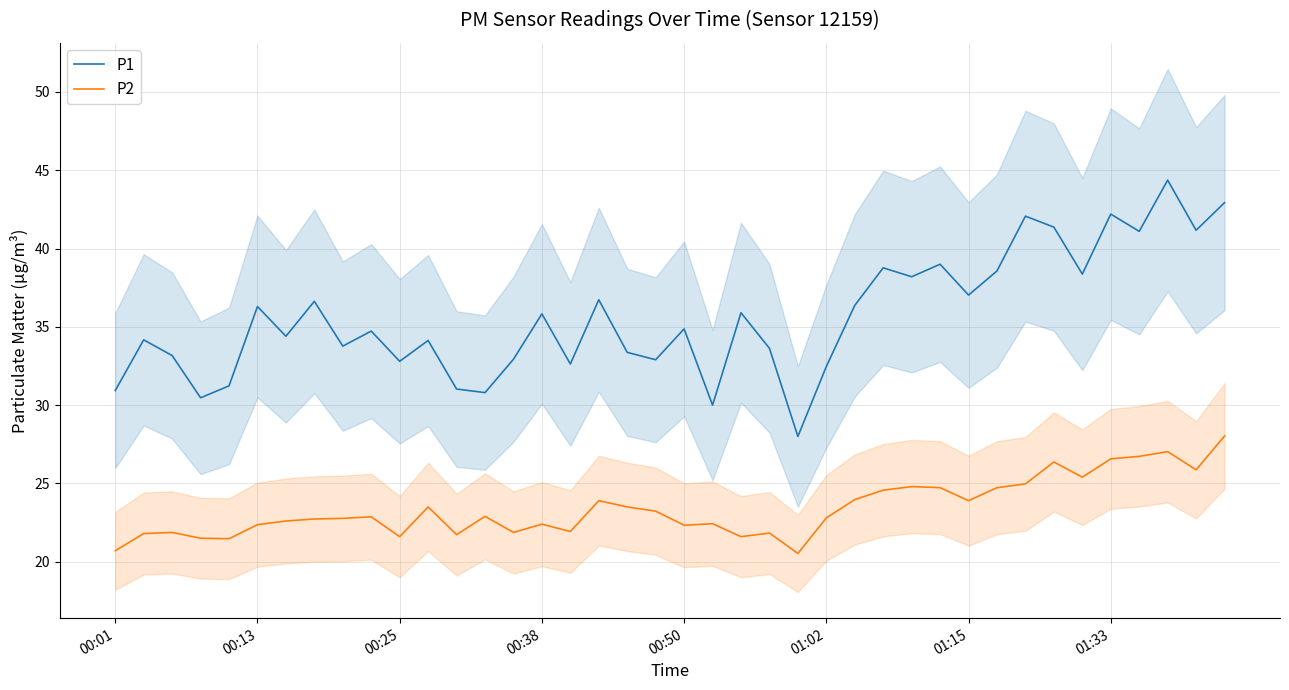

What is the difference between the maximum and minimum values in the P1 series?

16.4